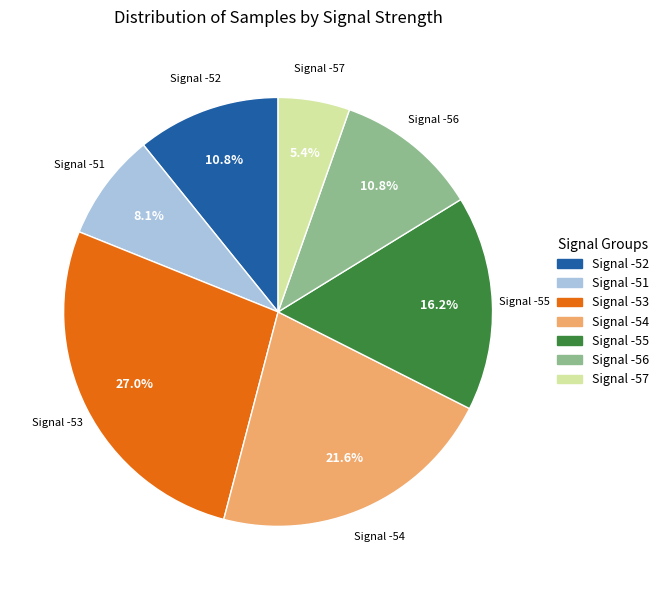

Approximately how many times larger is the value at Signal -52 compared to Signal -55?

0.7